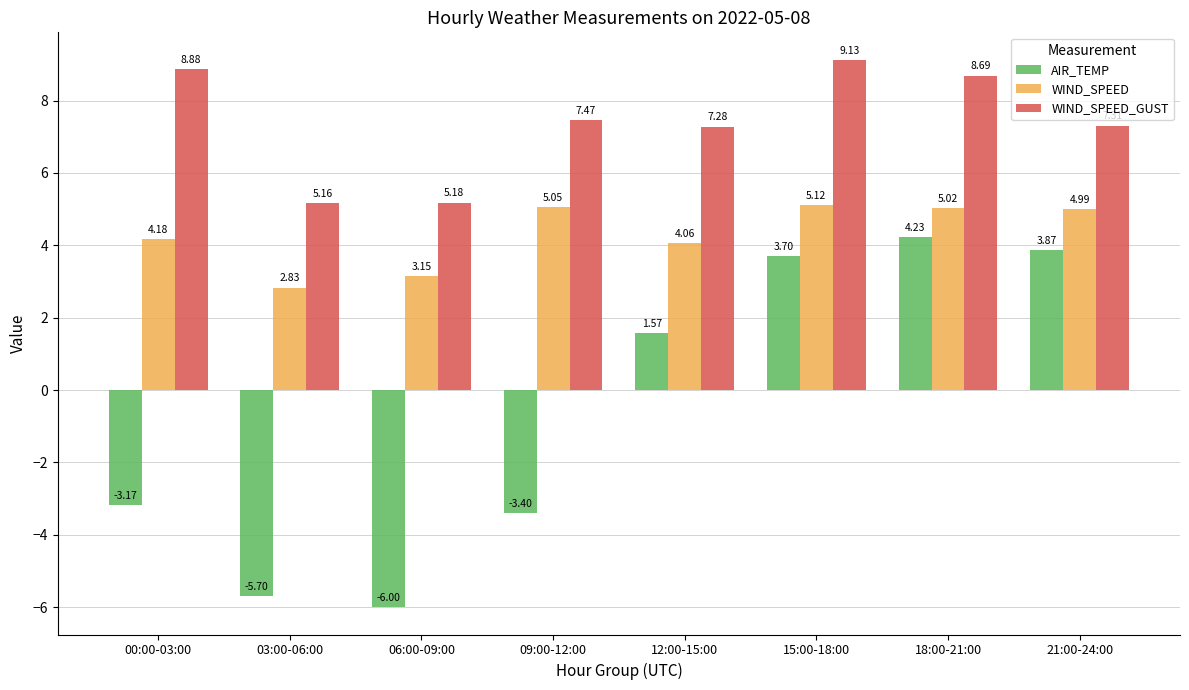

How many bars are there in total?

24